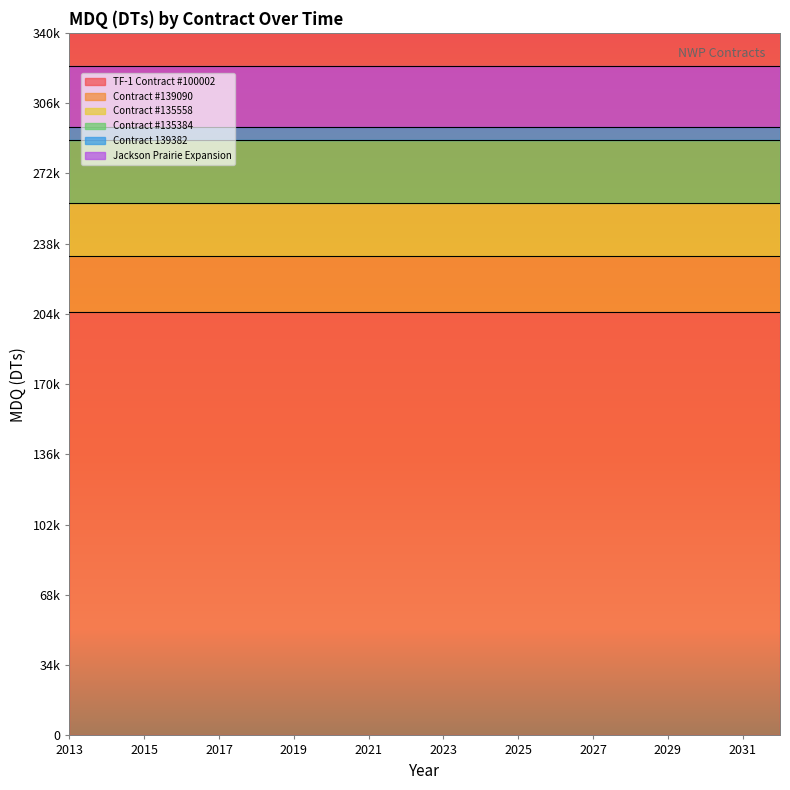

What is the total value across all series at 2015?

324197